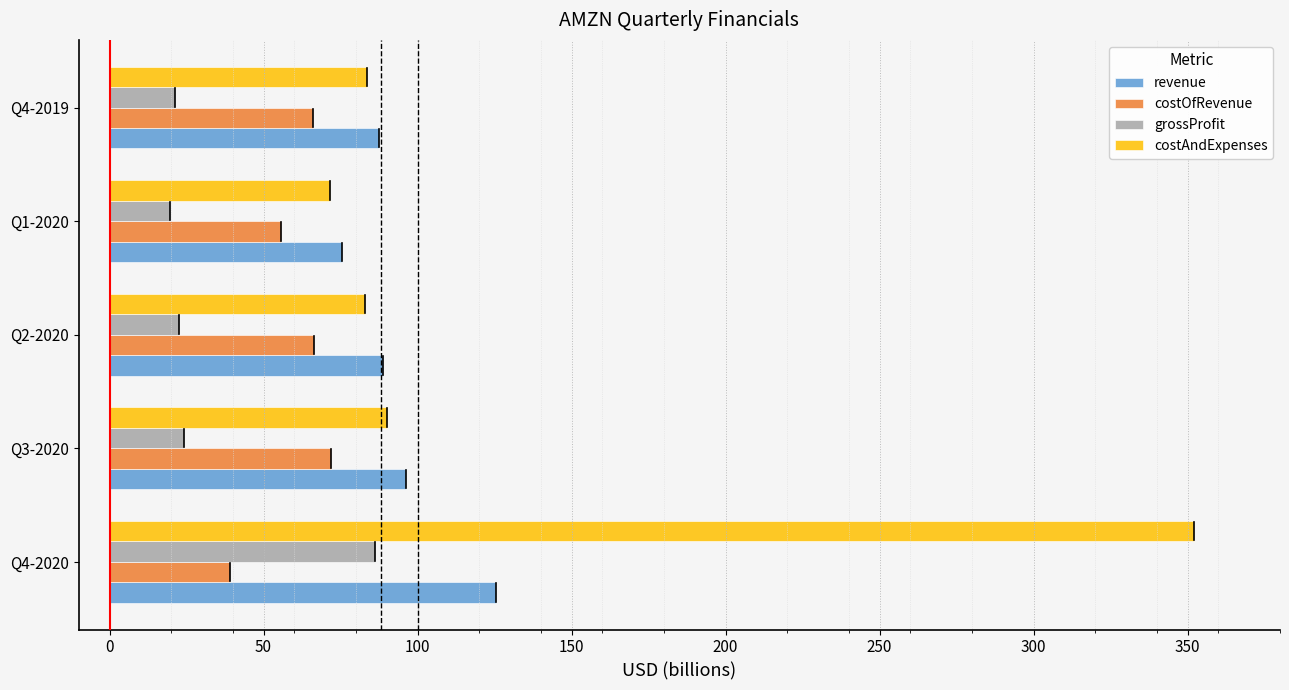

What is the difference between the maximum and second lowest values in the costAndExpenses series?

268.9